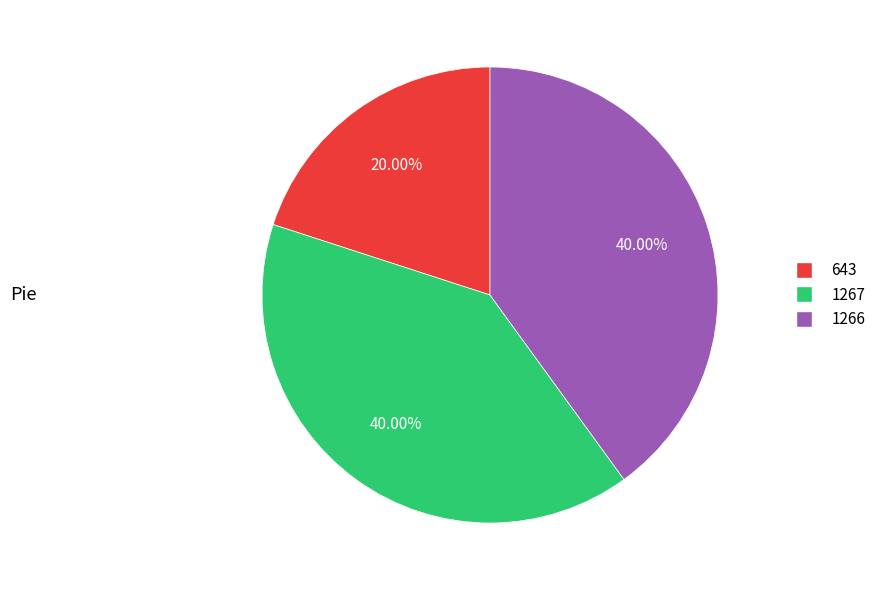

Is there any slice that represents more than half of the pie?

No